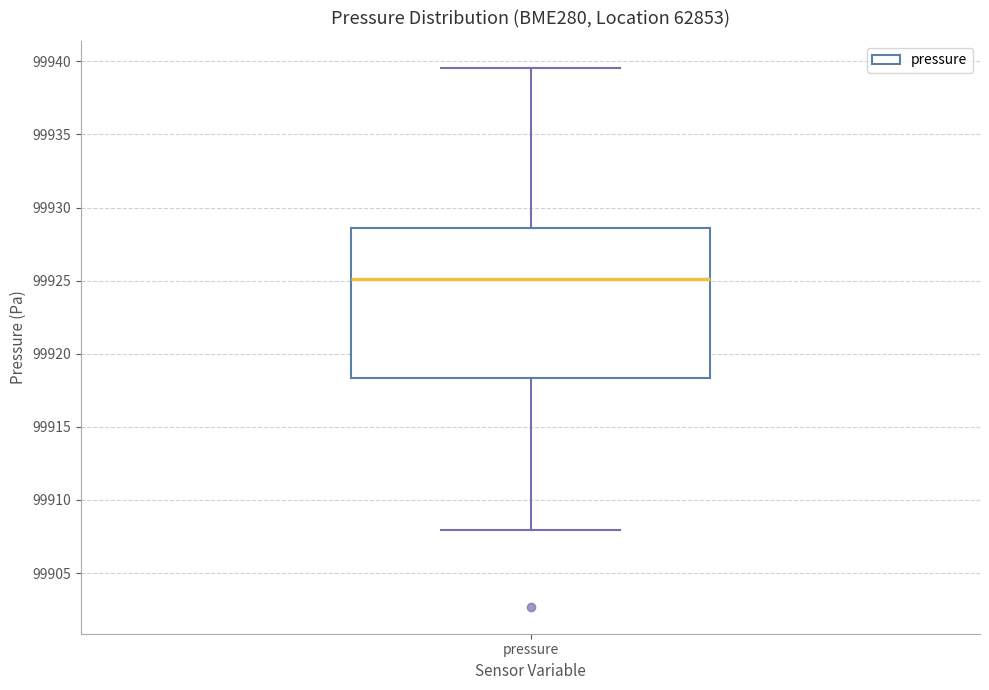

Read this box plot against the y-axis: the position of the median line, the range covered by the box, and the ends of both whiskers. The values are not printed on the chart, so give them approximately, as read against the axis.

median 99925.0, box 99918.5 to 99928.5, whiskers 99908.0 to 99939.5